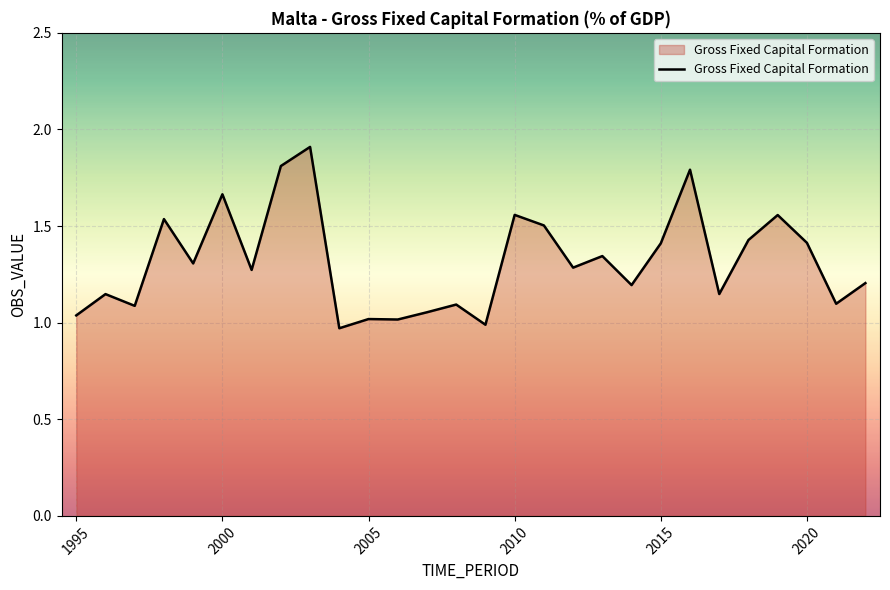

Does the chart have visible grid lines?

Yes